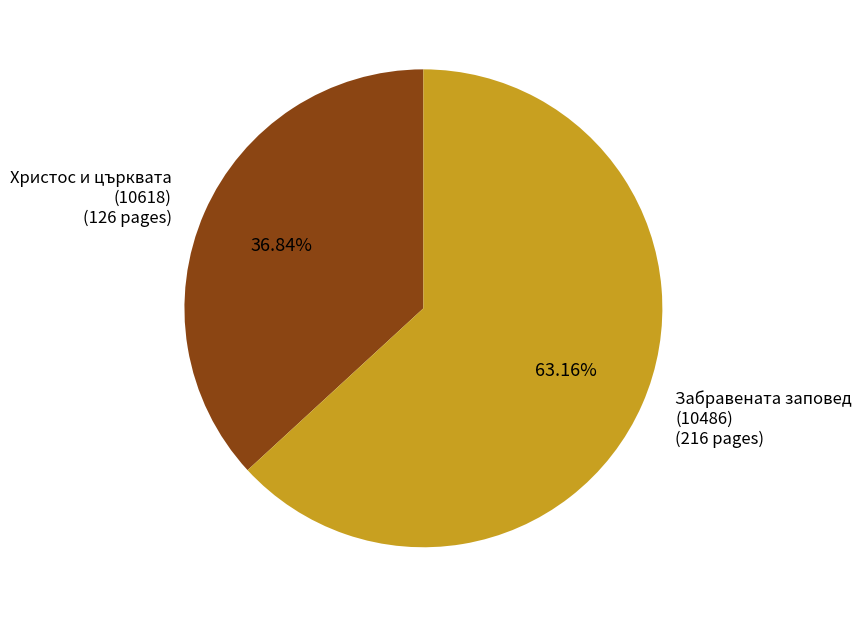

Between Забравената заповед (10486) and Христос и църквата (10618), which is larger?

Забравената заповед (10486)